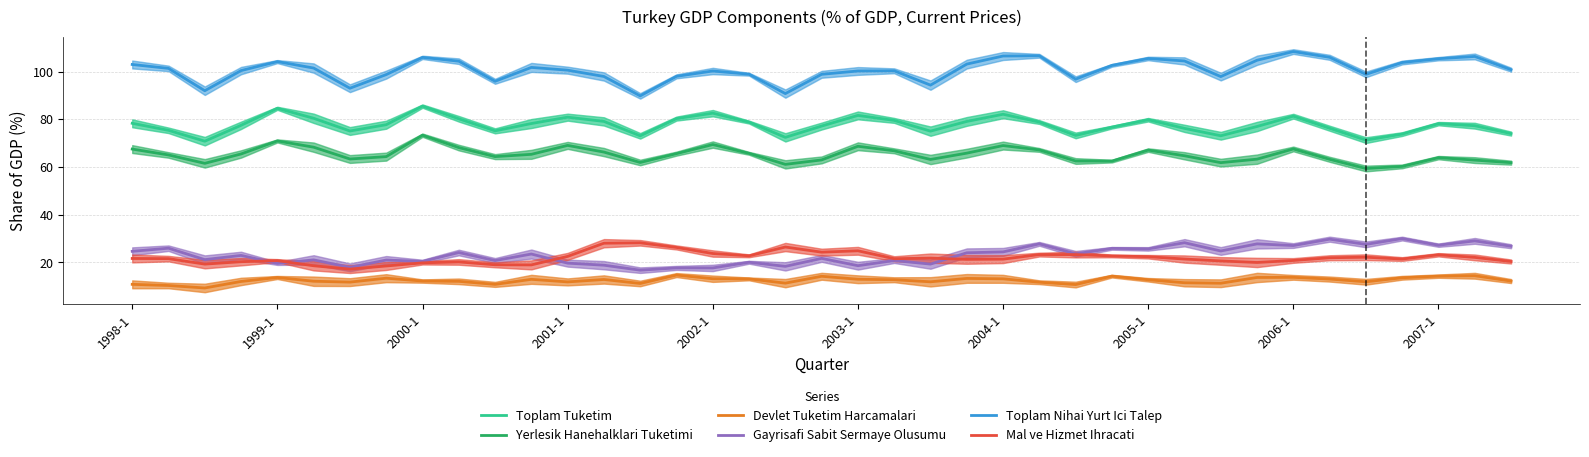

True or false: Devlet Tuketim Harcamalari and Yerlesik Hanehalklari Tuketimi cross at least once.

False